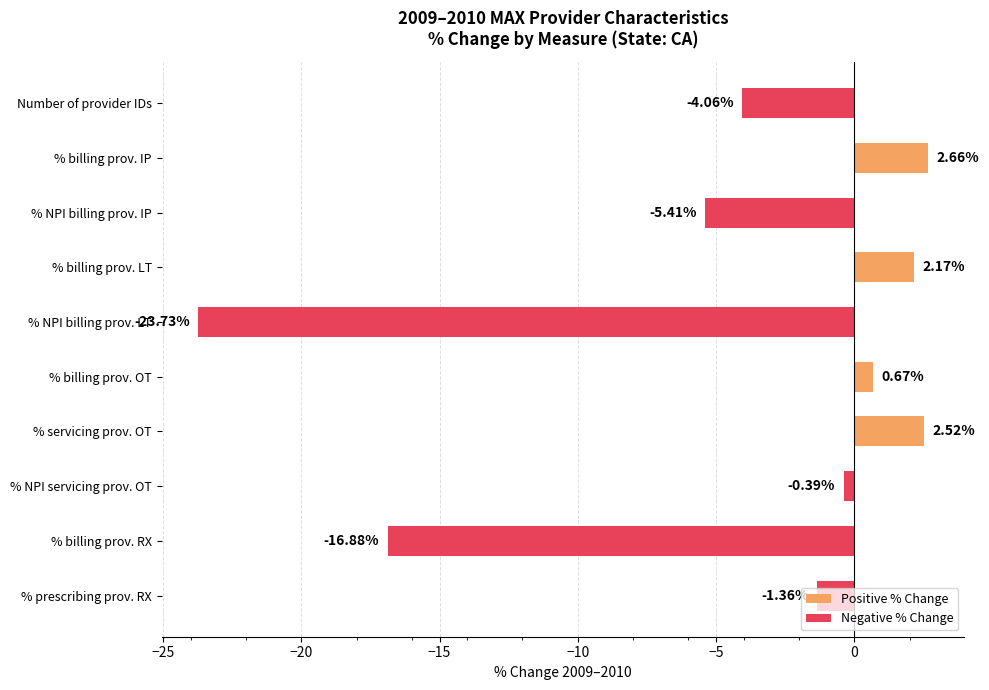

List the labels in order of value, largest first.

% billing prov. IP, % servicing prov. OT, % billing prov. LT, % billing prov. OT, % NPI servicing prov. OT, % prescribing prov. RX, Number of provider IDs, % NPI billing prov. IP, % billing prov. RX, % NPI billing prov. LT